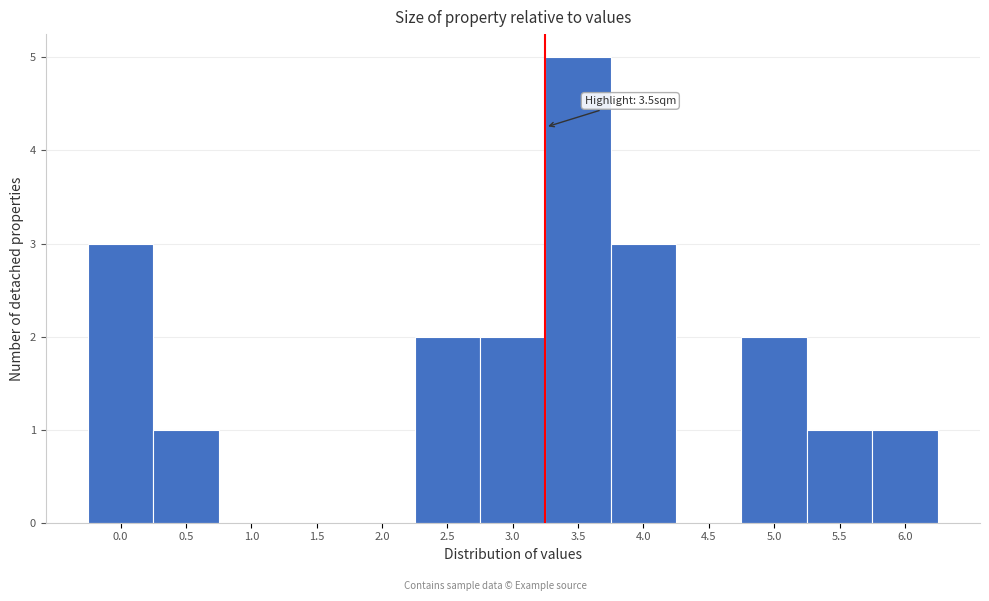

Reading left to right, list all the values displayed in this chart.

0.0=3	0.5=1	1.0=0	1.5=0	2.0=0	2.5=2	3.0=2	3.5=5	4.0=3	4.5=0	5.0=2	5.5=1	6.0=1